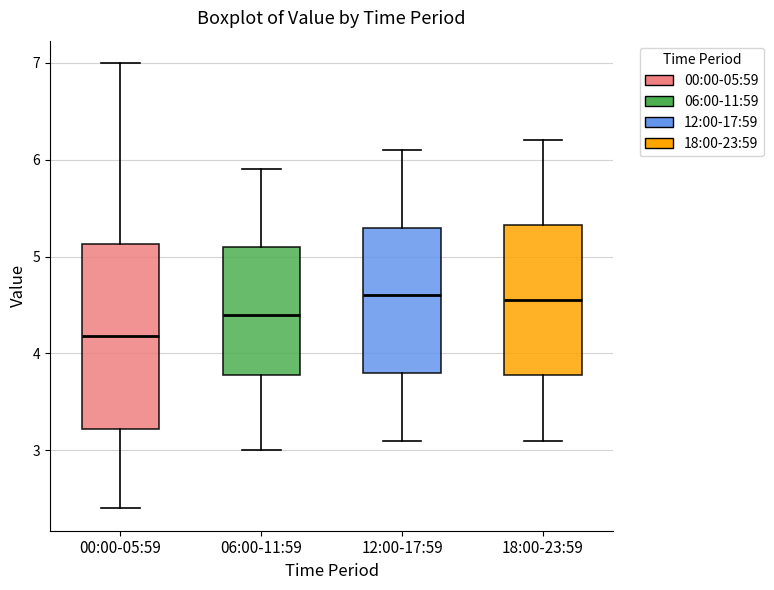

Comparing the boxes themselves (not the whiskers), which one is the tallest?

00:00-05:59